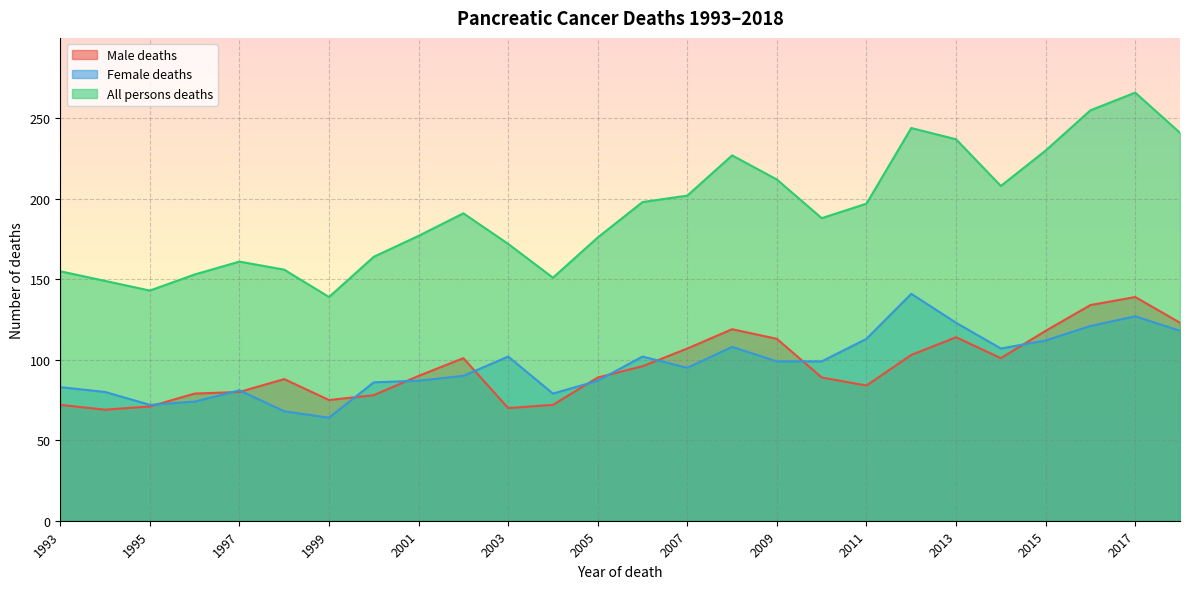

How many data points in Female deaths are less than 99?

13